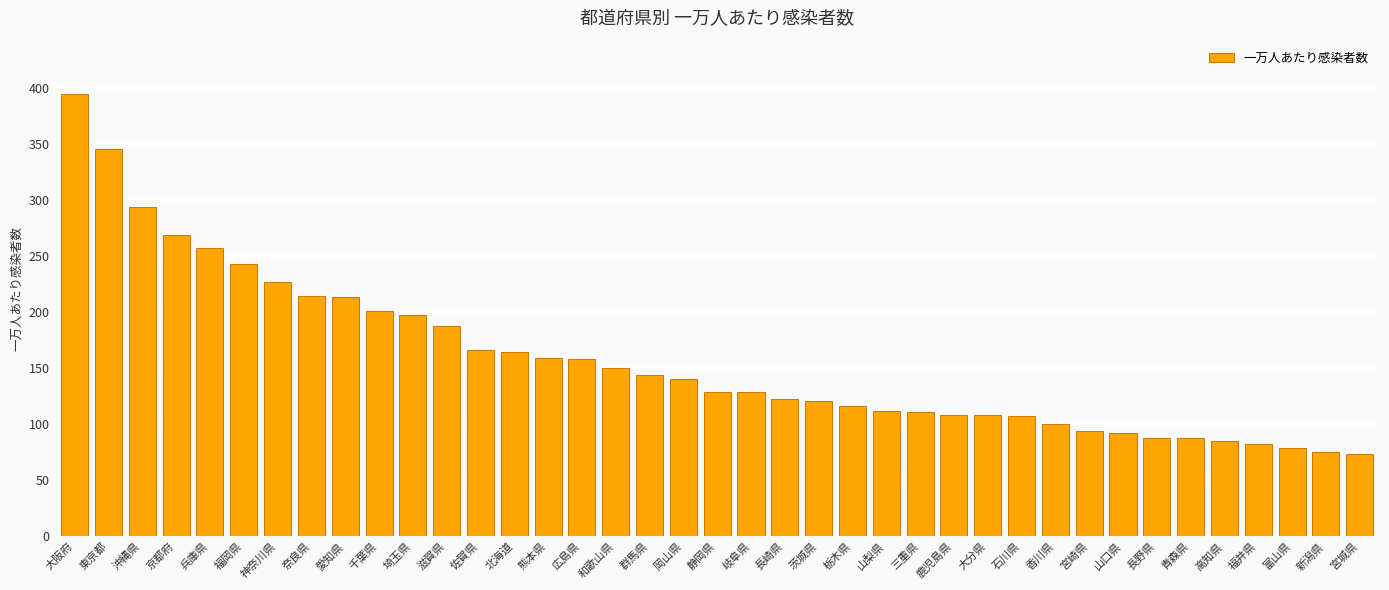

At which label does the data first exceed 129?

大阪府